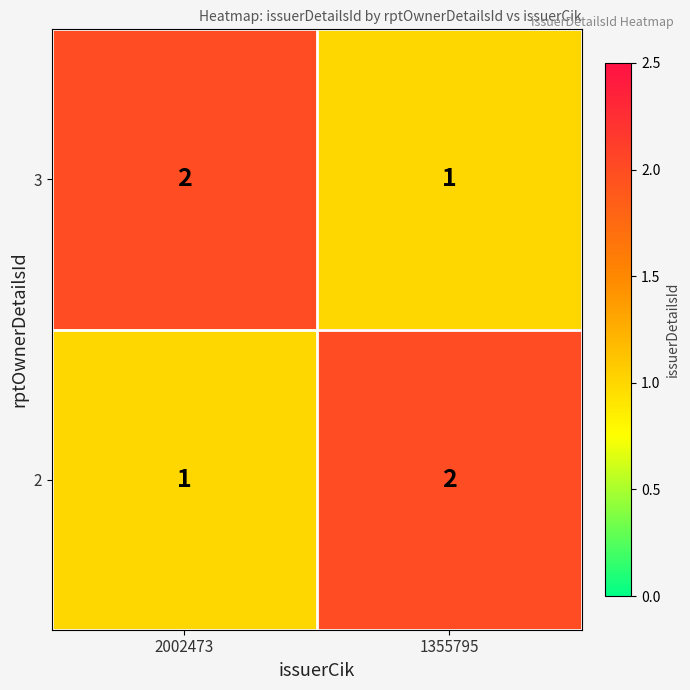

What is the sum of the 3 values at 1355795 and 2002473?

3